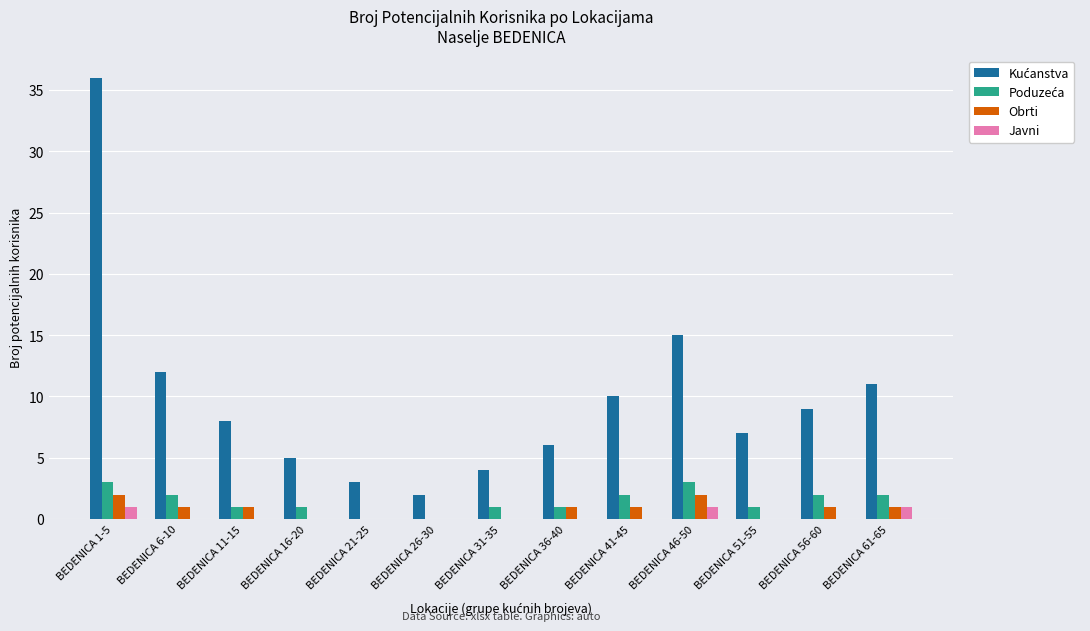

What is the maximum value shown in the chart?

36